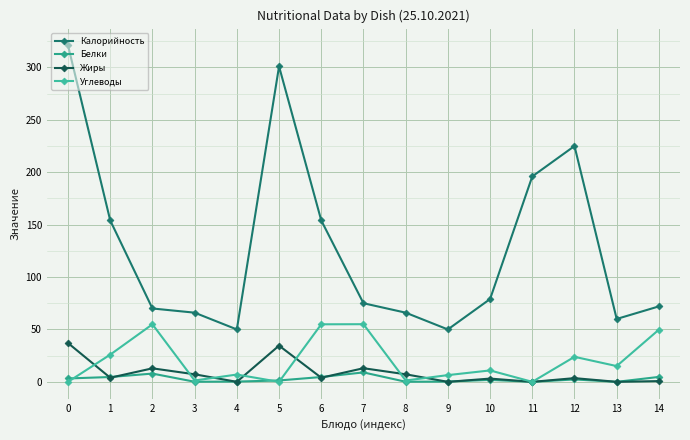

Reading left to right, transcribe all the data shown in this chart.

Калорийность: 0=321.0	1=154.0	2=70.0	3=66.0	4=50.0	5=301.0	6=154.0	7=75.0	8=66.0	9=50.0	10=79.0	11=196.0	12=225.0	13=60.0	14=72.0
Белки: 0=3.2	1=4.6	2=7.9	3=0.1	4=0.3	5=1.3	6=4.6	7=9.0	8=0.1	9=0.2	10=1.9	11=0.0	12=2.3	13=0.0	14=4.7
Жиры: 0=37.0	1=3.9	2=12.9	3=7.2	4=0.0	5=34.5	6=3.9	7=13.0	8=7.2	9=0.0	10=3.1	11=0.0	12=3.5	13=0.0	14=0.7
Углеводы: 0=0.0	1=25.9	2=54.9	3=1.3	4=7.0	5=0.0	6=54.9	7=55.0	8=1.3	9=6.4	10=10.9	11=0.0	12=23.9	13=15.0	14=49.8